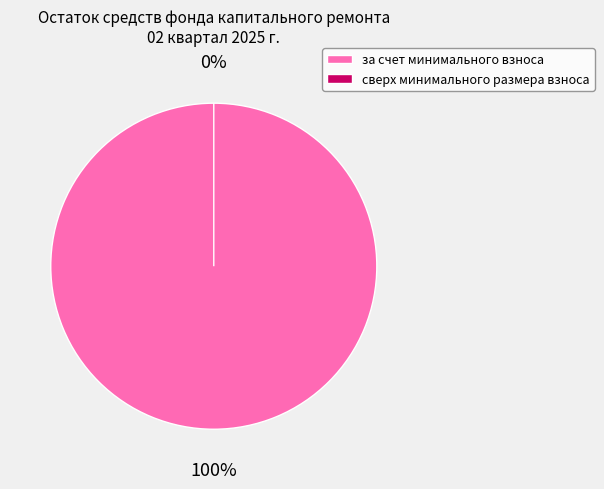

Which has a higher value, сверх минимального размера взноса or за счет минимального взноса?

за счет минимального взноса